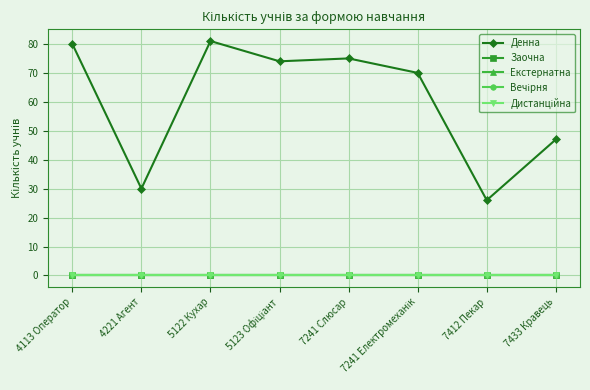

What is the difference between the maximum and minimum values in the Денна series?

55